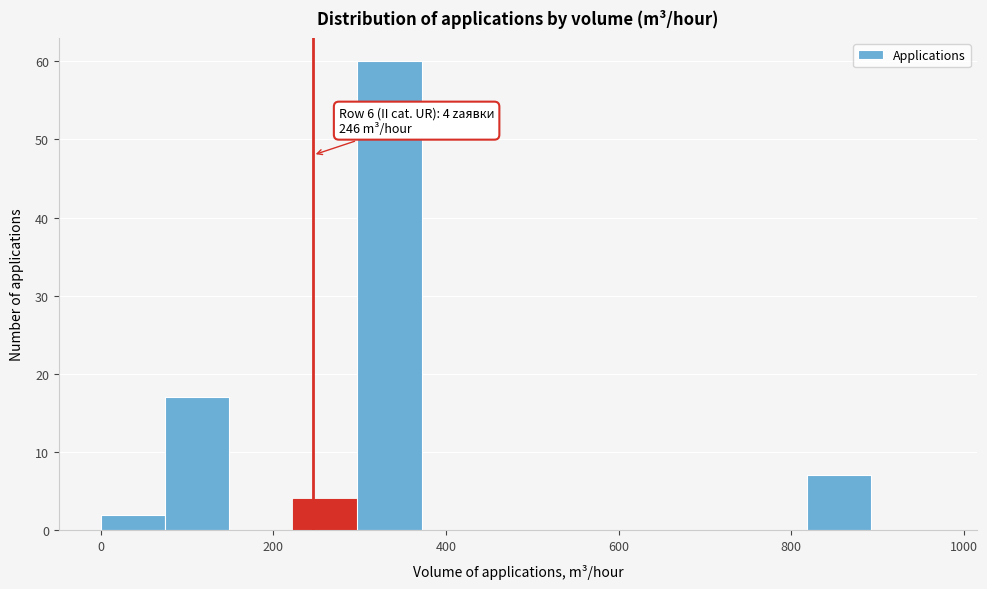

Read against the x-axis, roughly where is the centre of the tallest bar?

340